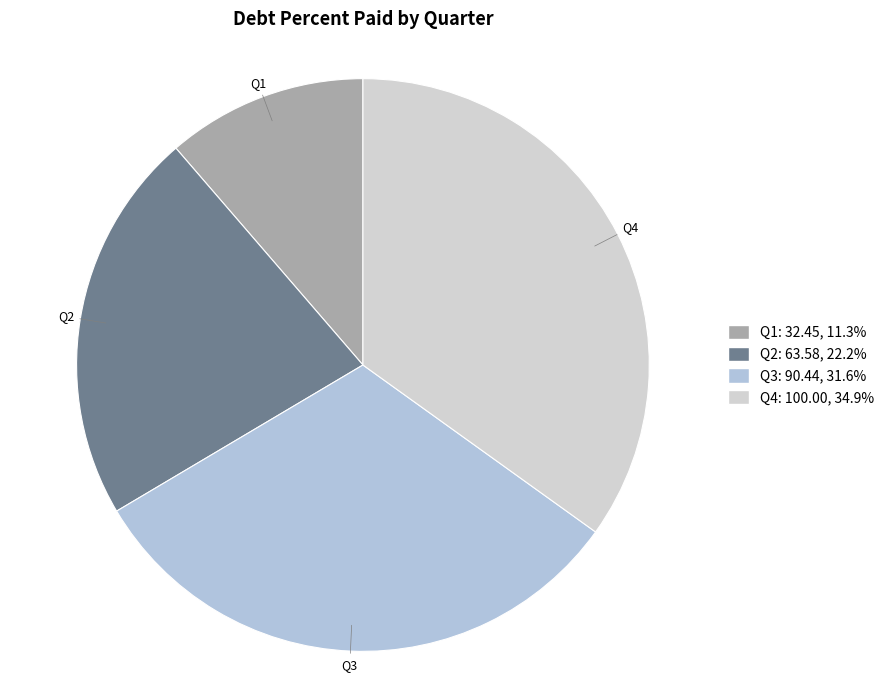

Between Q3 and Q2, which is larger?

Q3